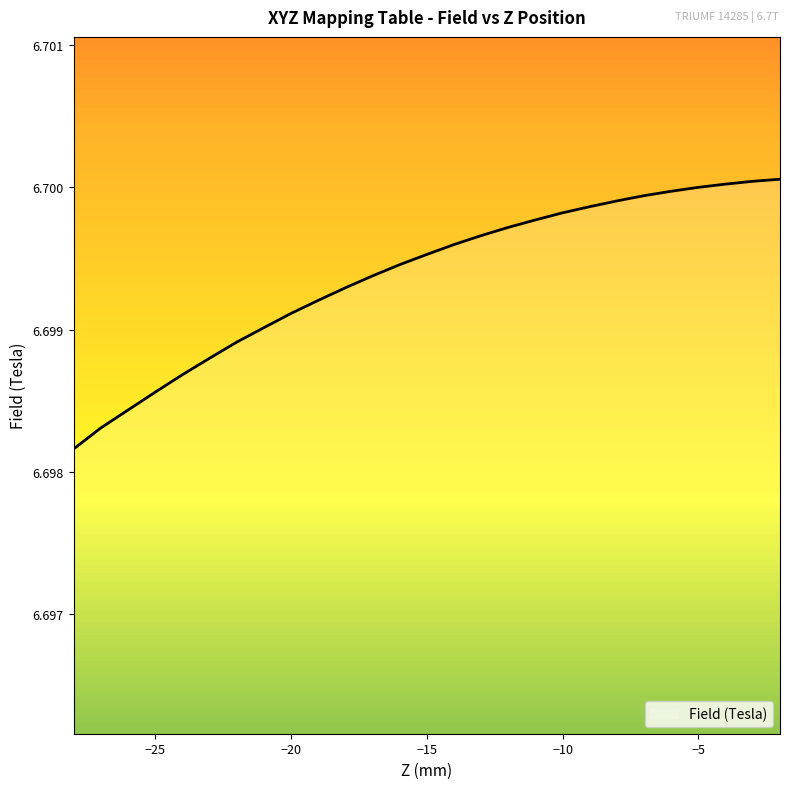

Rank the categories by value from lowest to highest.

-28, -27, -26, -25, -24, -23, -22, -21, -20, -19, -18, -17, -16, -15, -14, -13, -12, -11, -10, -9, -8, -7, -6, -5, -4, -3, -2